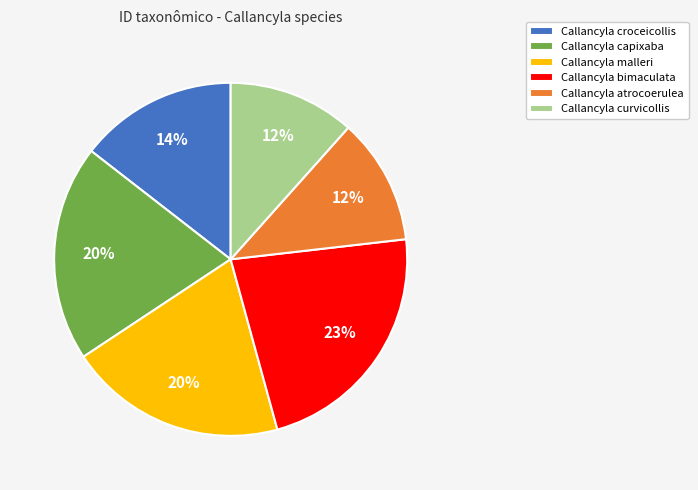

What is the ratio of the value at Callancyla malleri to the value at Callancyla capixaba?

1.0